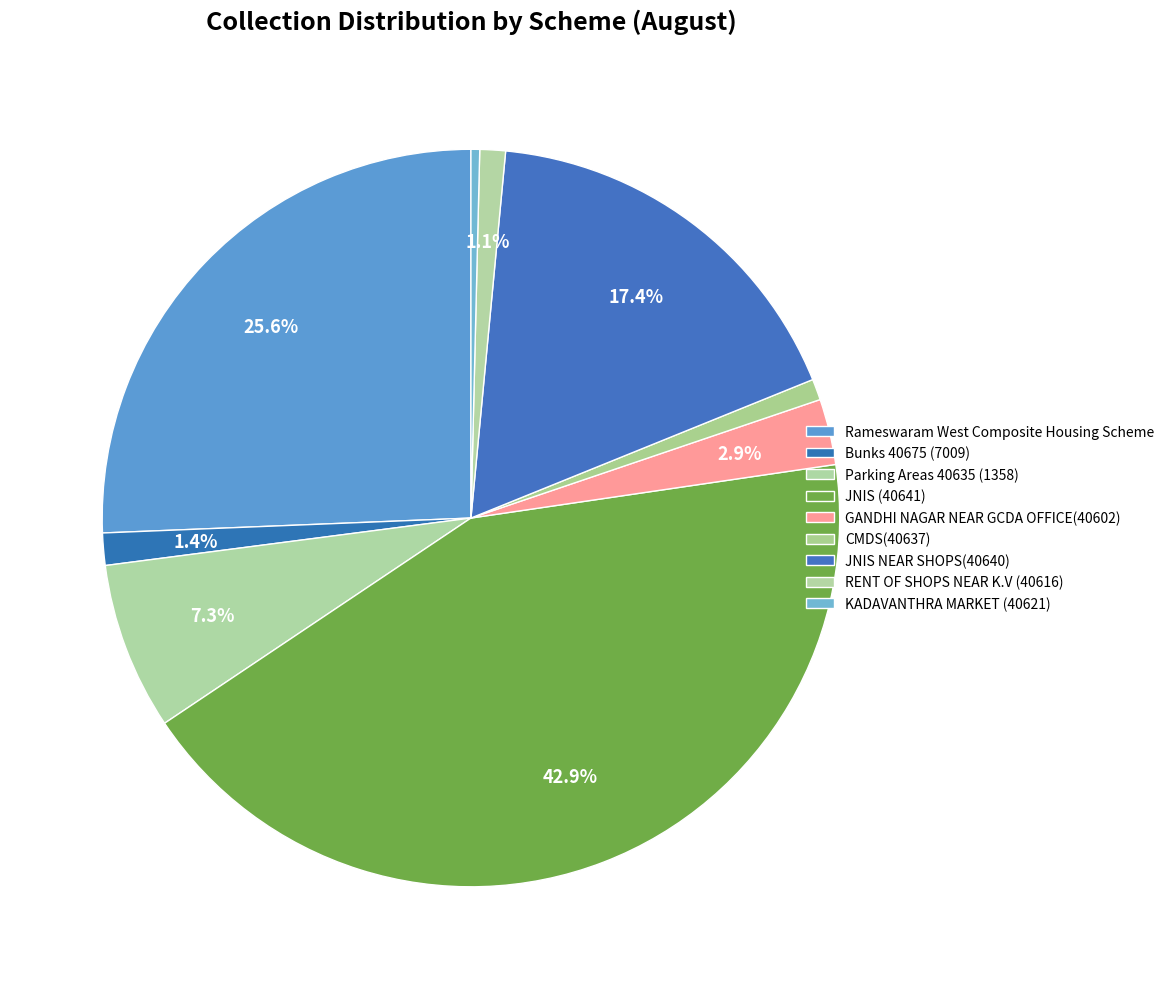

To the nearest percent, what is the average slice percentage?

11%